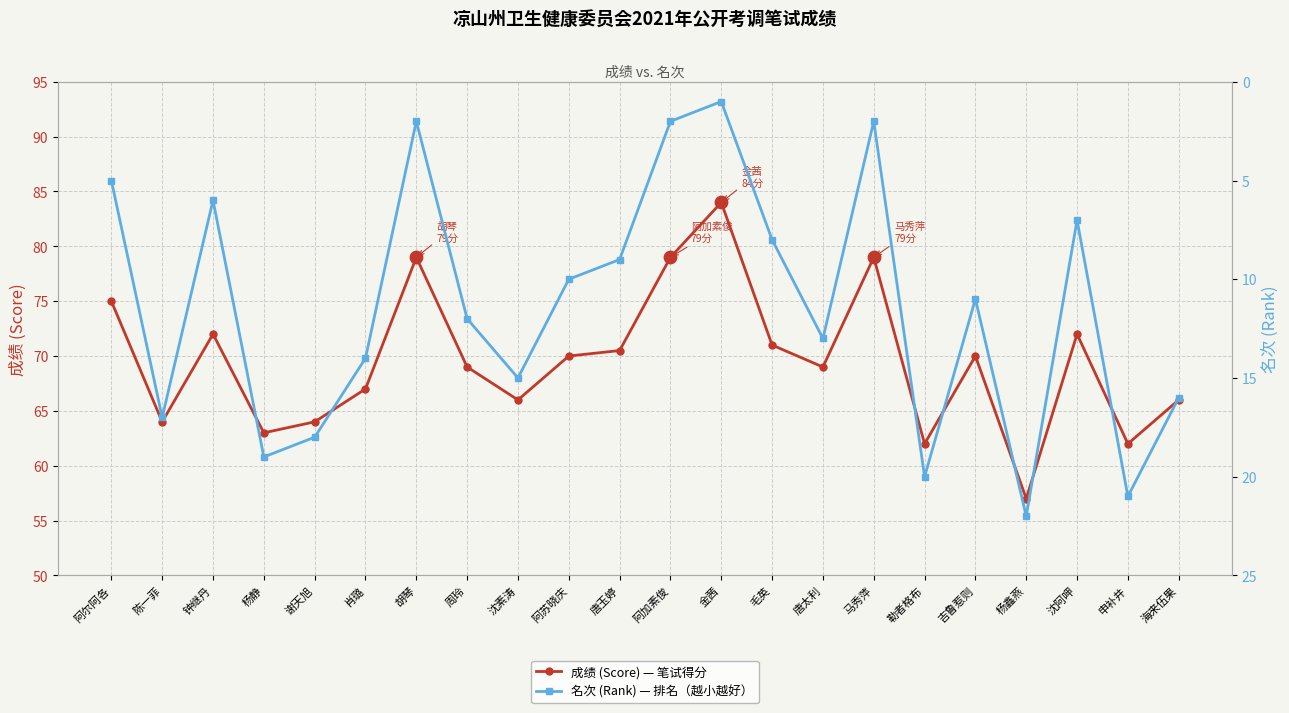

At how many categories does at least one series exceed 33?

22